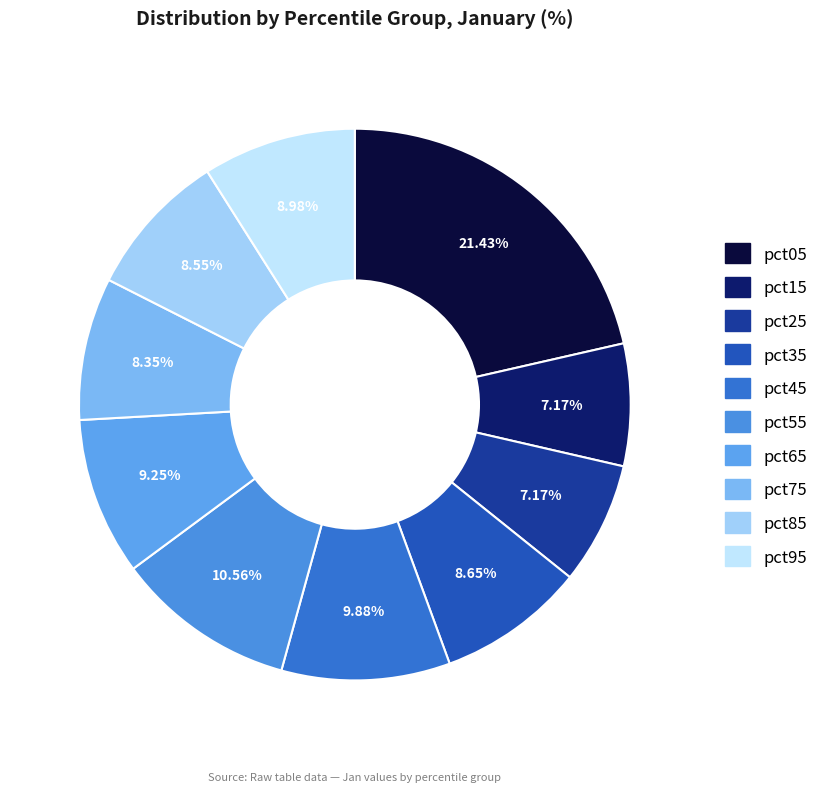

Do pct15 and pct35 together represent more than half of the pie?

No